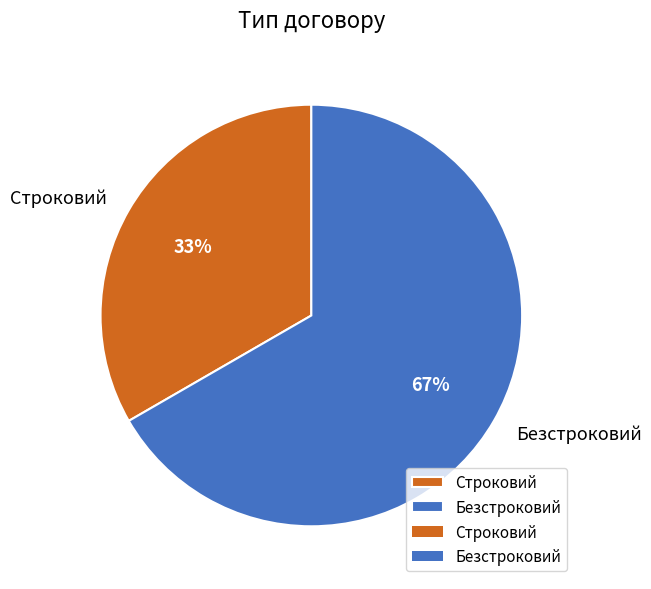

True or false: Строковий accounts for 47% of the total.

False